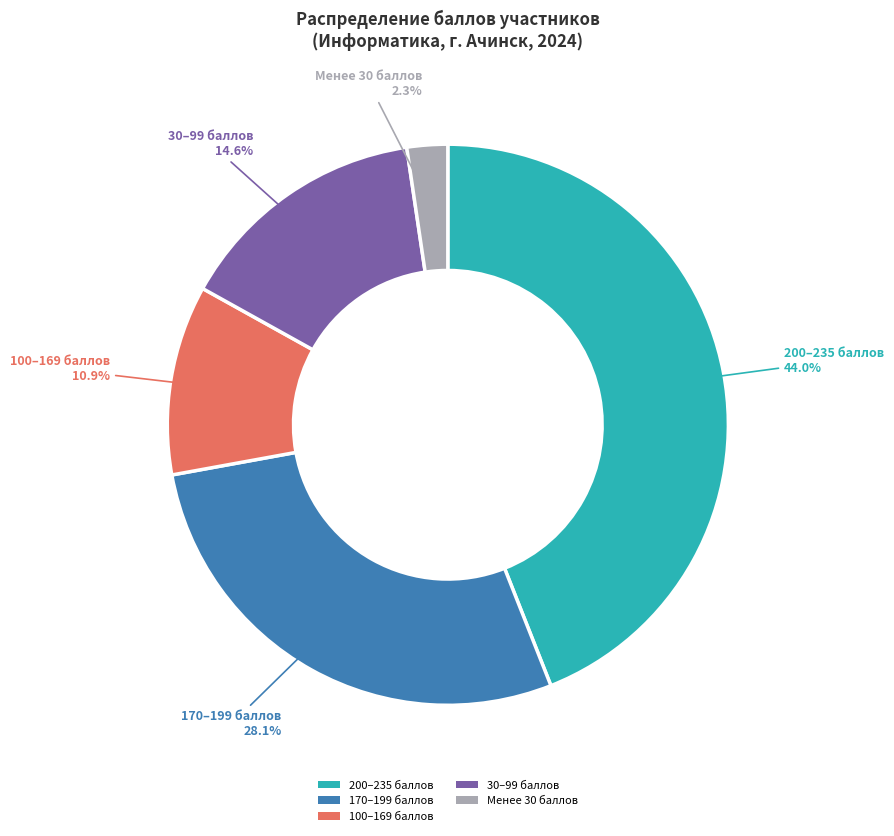

How much of the chart is everything except 30–99 баллов?

85.4%